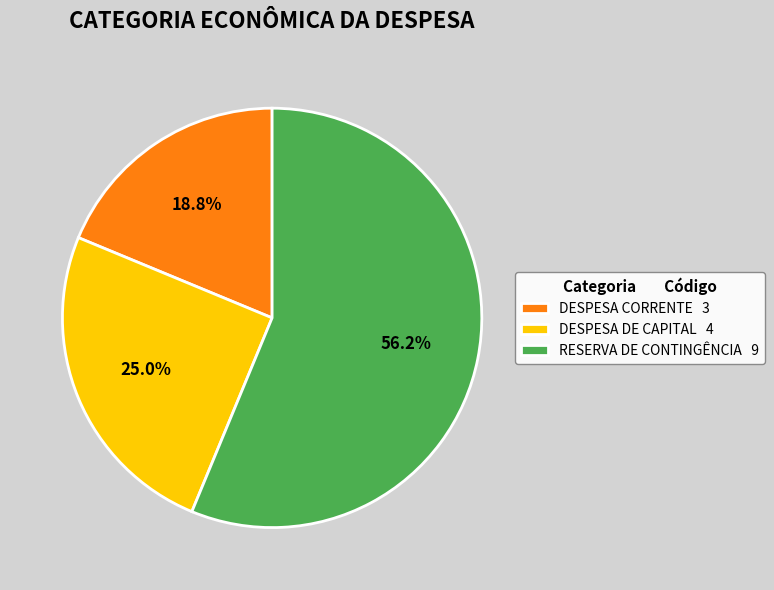

Count the number of slices in the pie.

3